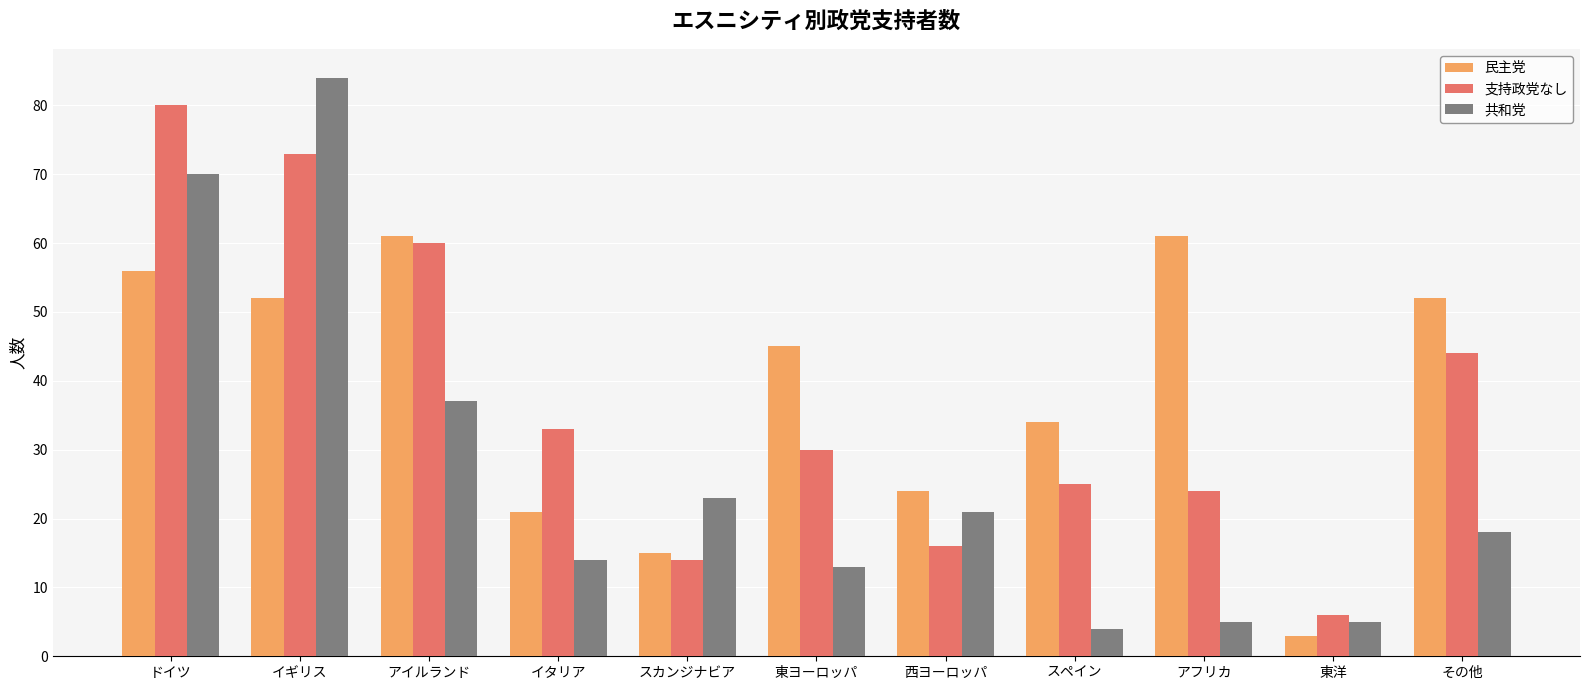

Is it true that 共和党 equals 92 at ドイツ?

False